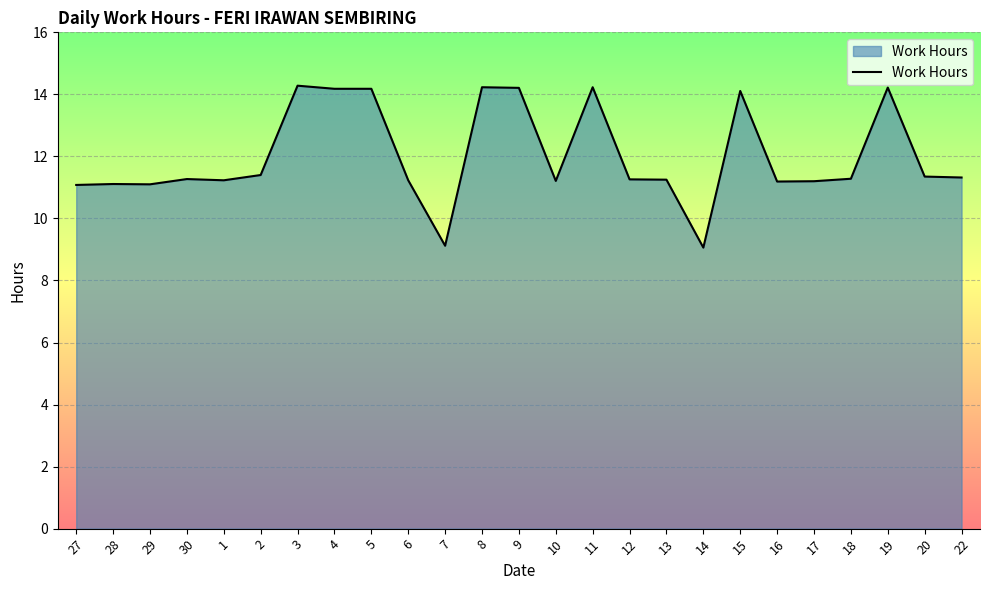

Does the chart have visible grid lines?

Yes